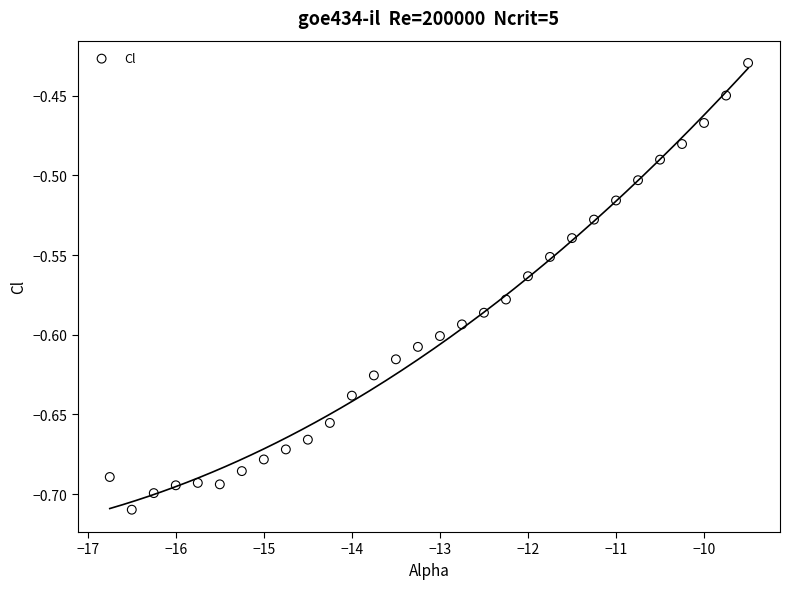

What is the range of X values (max minus min)?

7.2